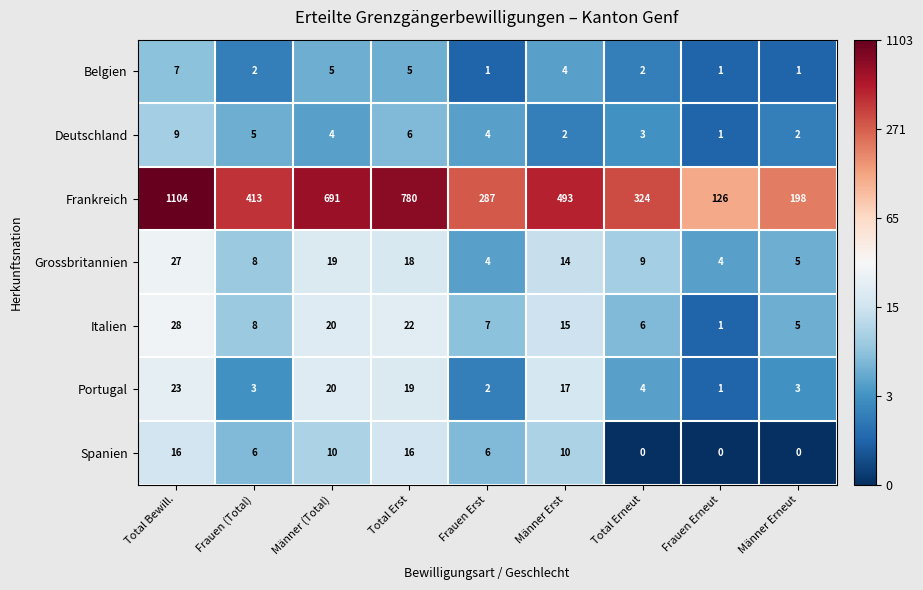

What is the maximum value shown in the chart?

1104